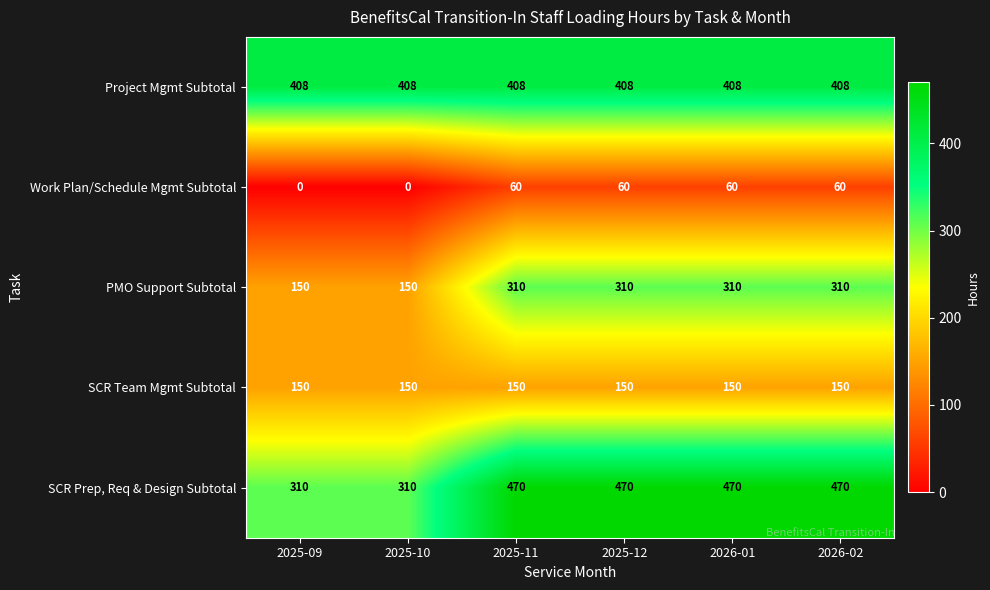

What is the maximum value shown in the chart?

470